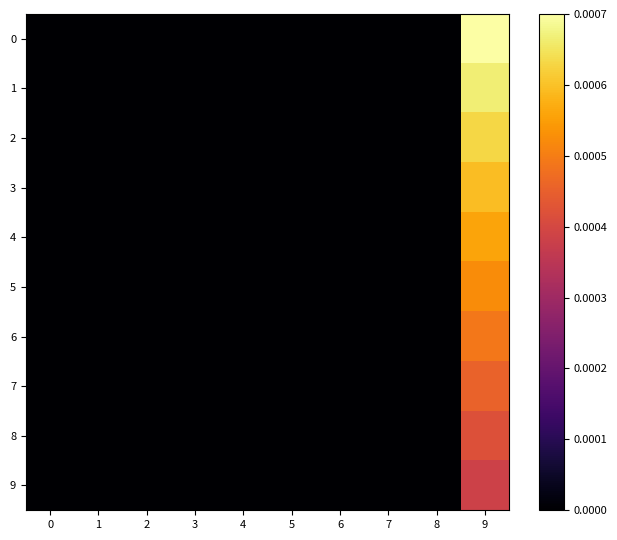

Between 6 and 3, which is larger?

3